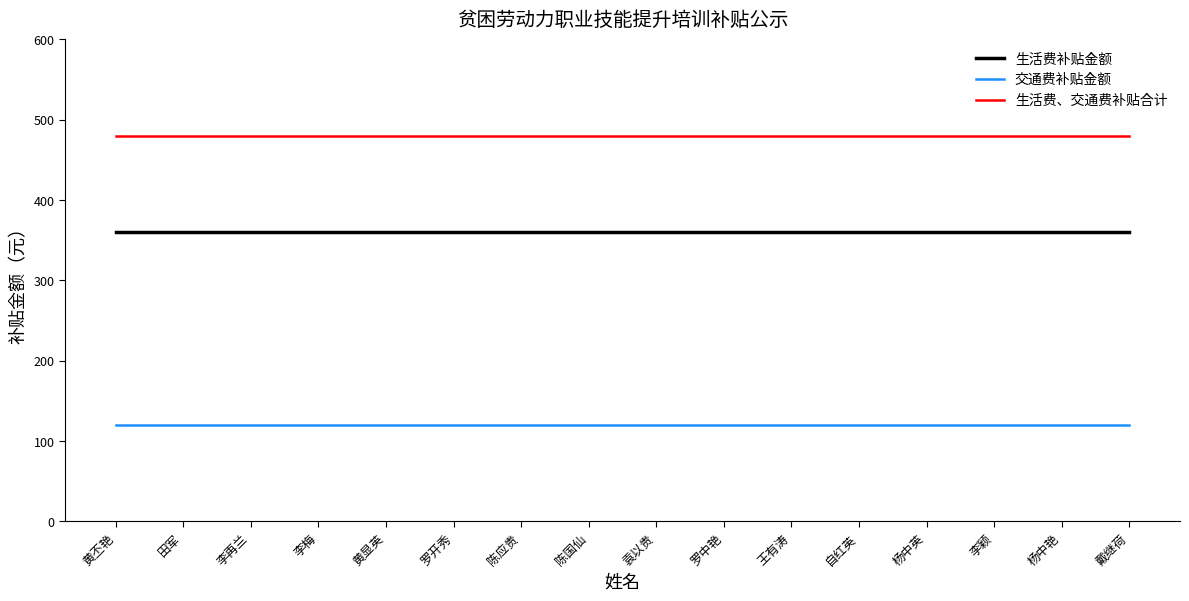

Read the 生活费补贴金额 value at 罗中艳.

360